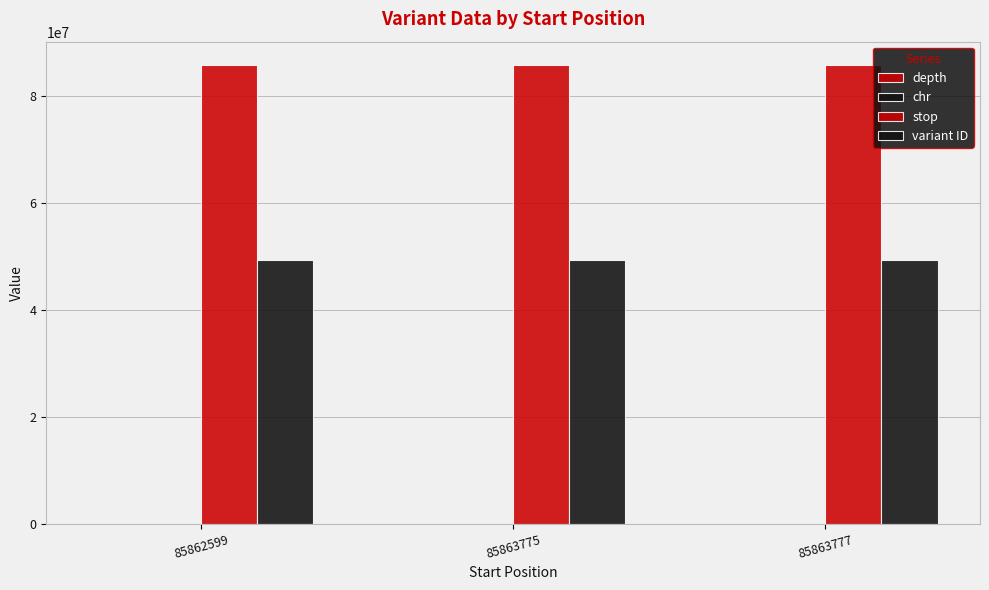

How many groups of bars are there?

3